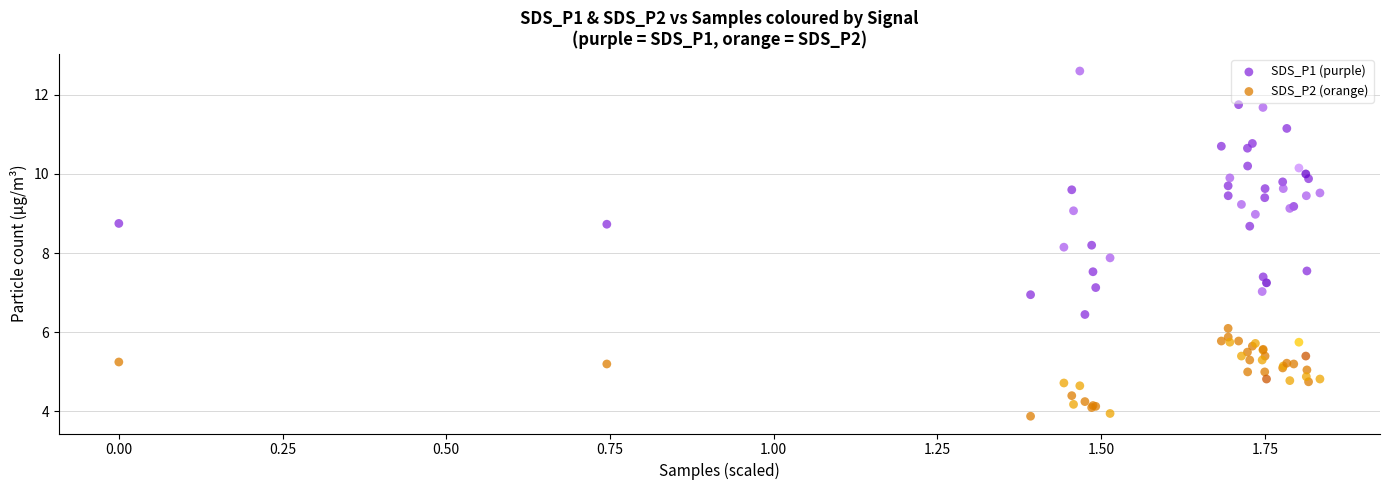

Which series contains the highest Y value?

SDS_P1 (purple)